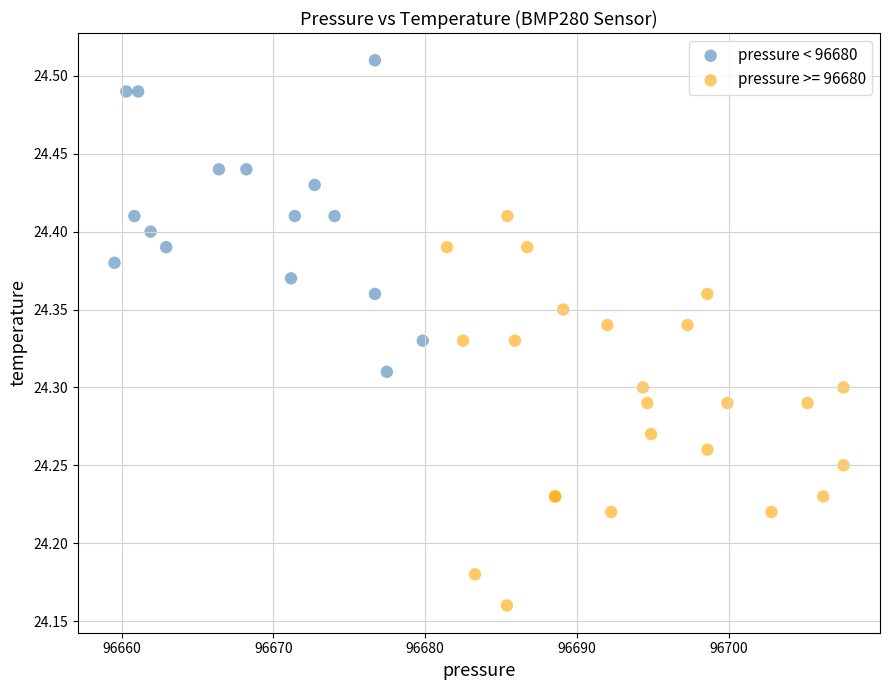

Which series has the largest Y range (max minus min)?

pressure >= 96680